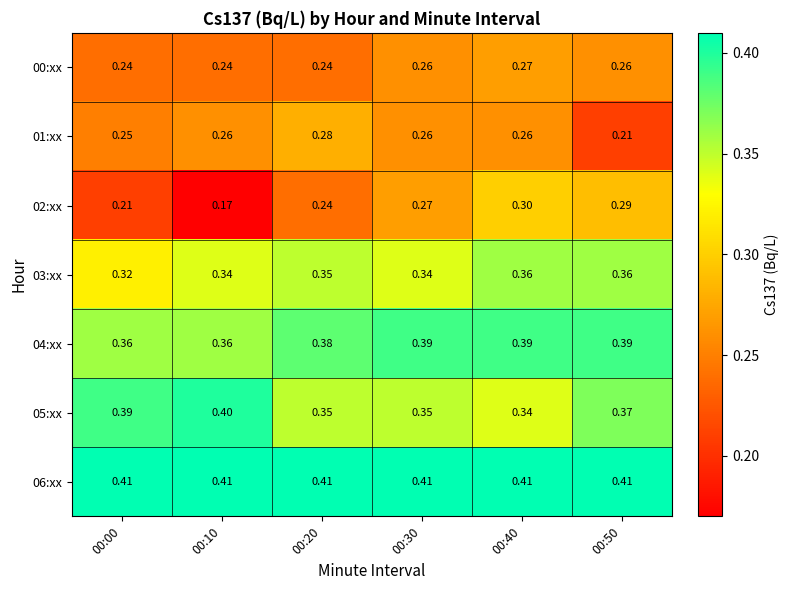

What is the smallest value displayed?

0.2